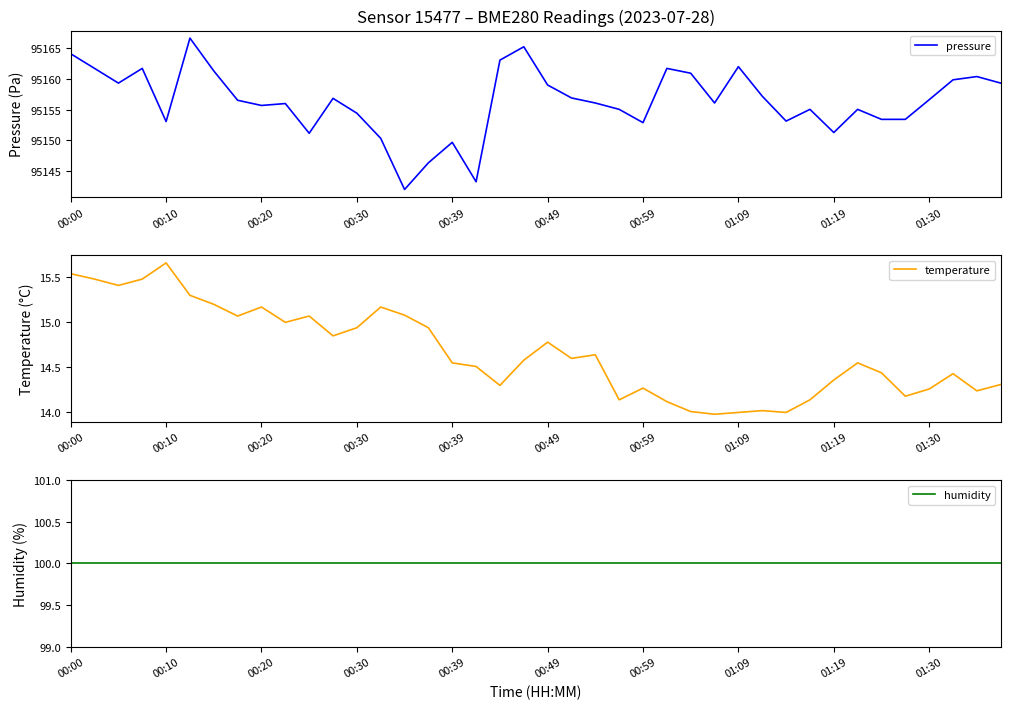

True or false: pressure and temperature cross at least once.

False